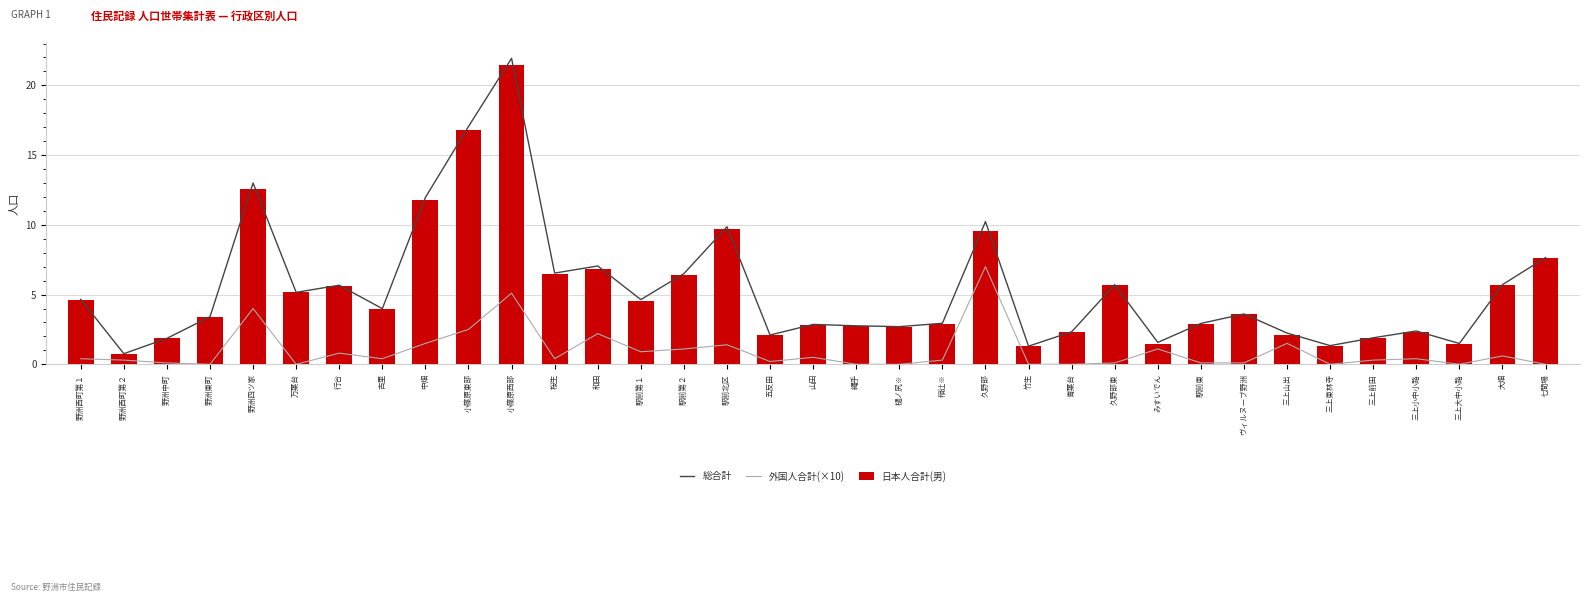

What position from the right is 駅前東?

9